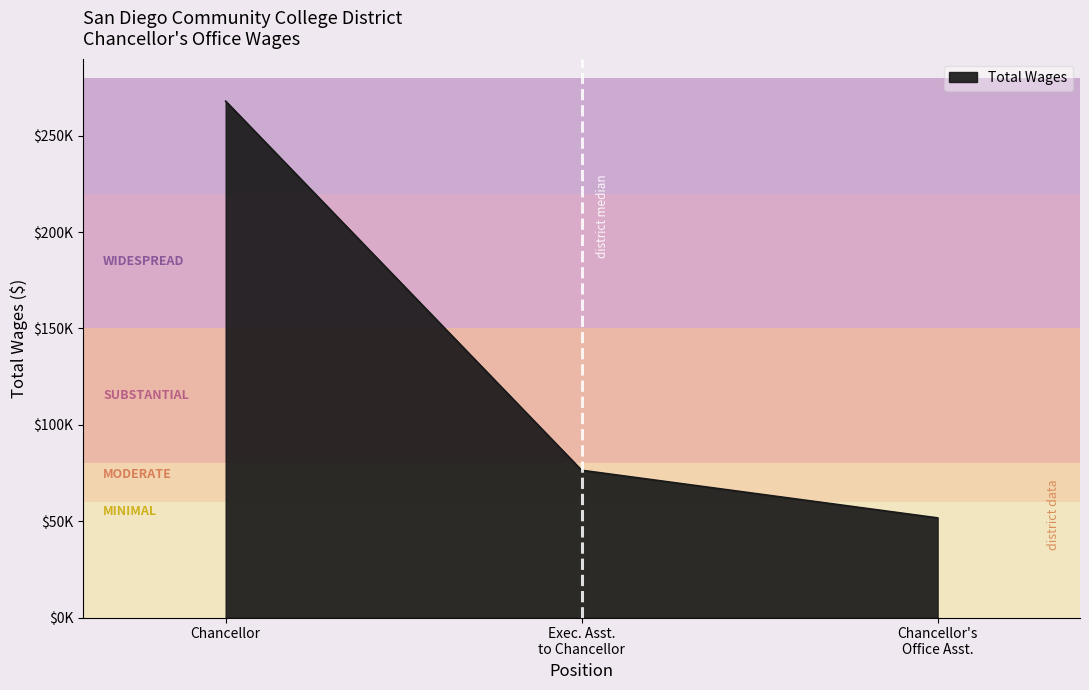

List the labels in order of value, smallest first.

Chancellor's
Office Asst., Exec. Asst.
to Chancellor, Chancellor